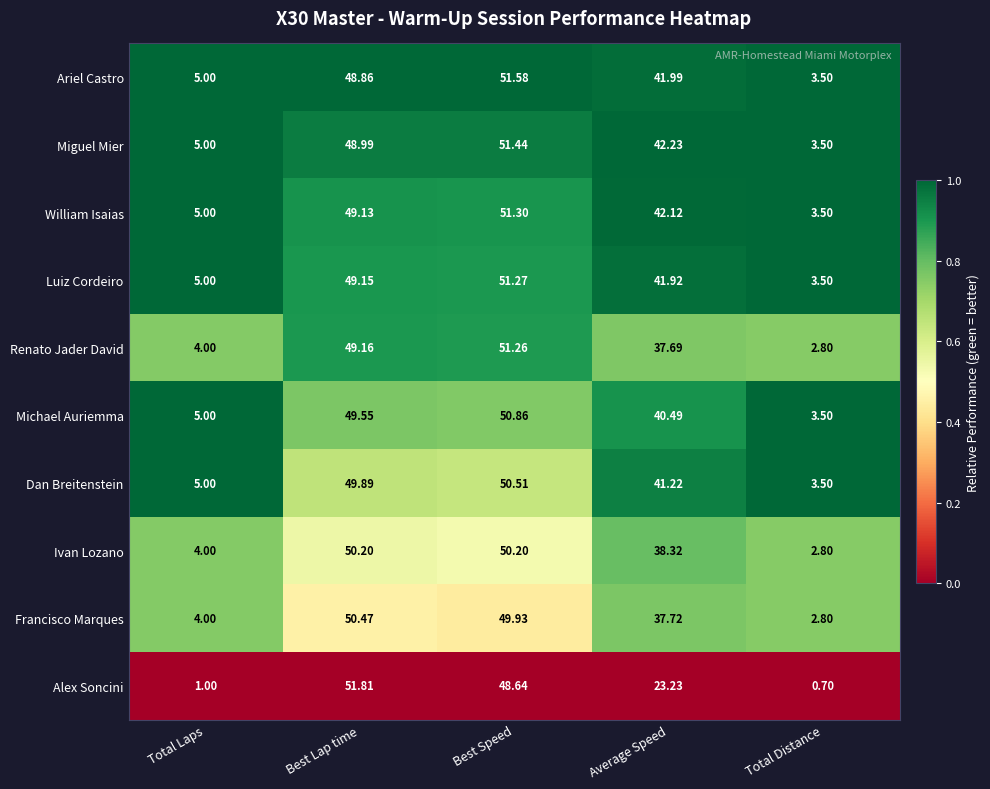

Is the value of Luiz Cordeiro at Total Laps greater than the value of Ivan Lozano at Total Laps?

Yes